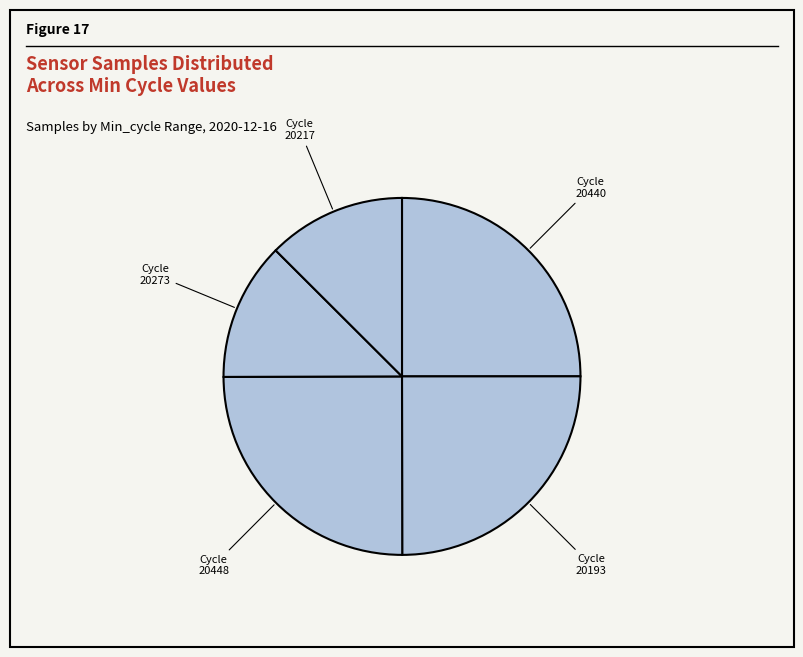

How many slices are in this pie chart?

5